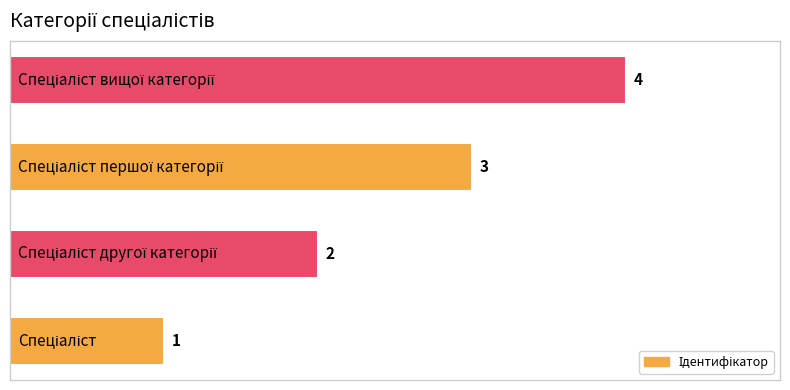

What is the sum of all values?

10